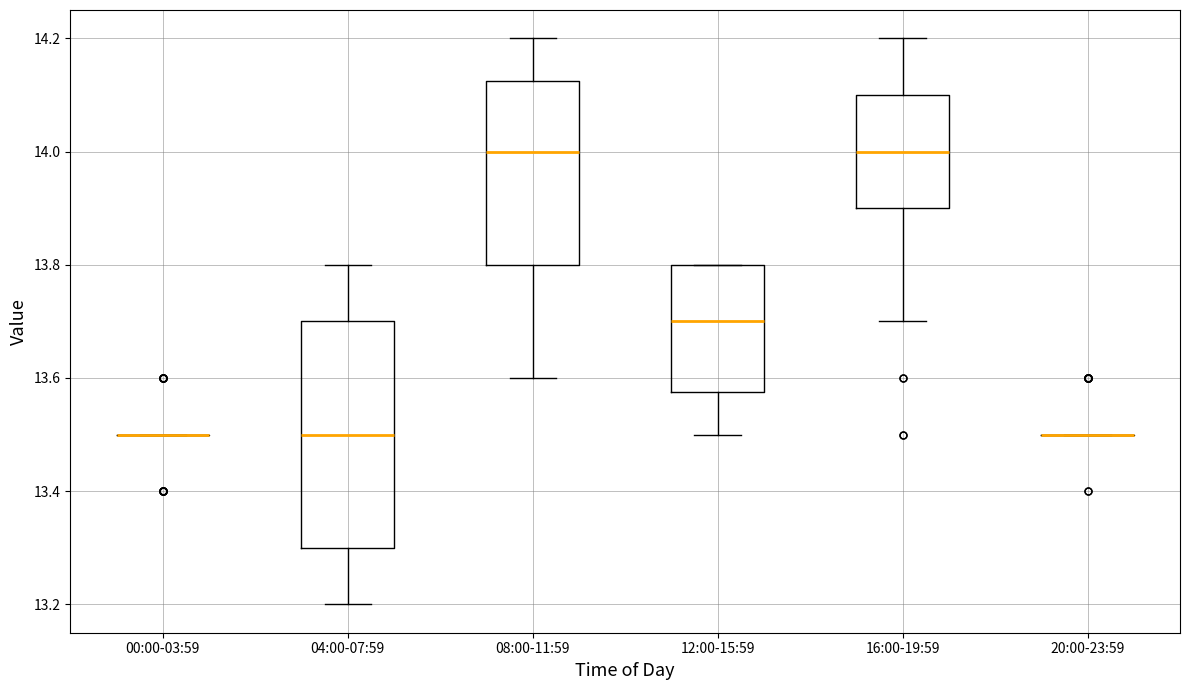

Reading left to right, read every box against the y-axis: the position of its median line, the range the box covers, and the ends of its whiskers. The values are not printed on the chart, so give them approximately, as read against the axis.

00:00-03:59: box collapsed to a line at 13.50, whiskers 13.50 to 13.50
04:00-07:59: median 13.50, box 13.30 to 13.70, whiskers 13.20 to 13.80
08:00-11:59: median 14.00, box 13.80 to 14.12, whiskers 13.60 to 14.20
12:00-15:59: median 13.70, box 13.58 to 13.80, whiskers 13.50 to 13.80
16:00-19:59: median 14.00, box 13.90 to 14.10, whiskers 13.70 to 14.20
20:00-23:59: box collapsed to a line at 13.50, whiskers 13.50 to 13.50